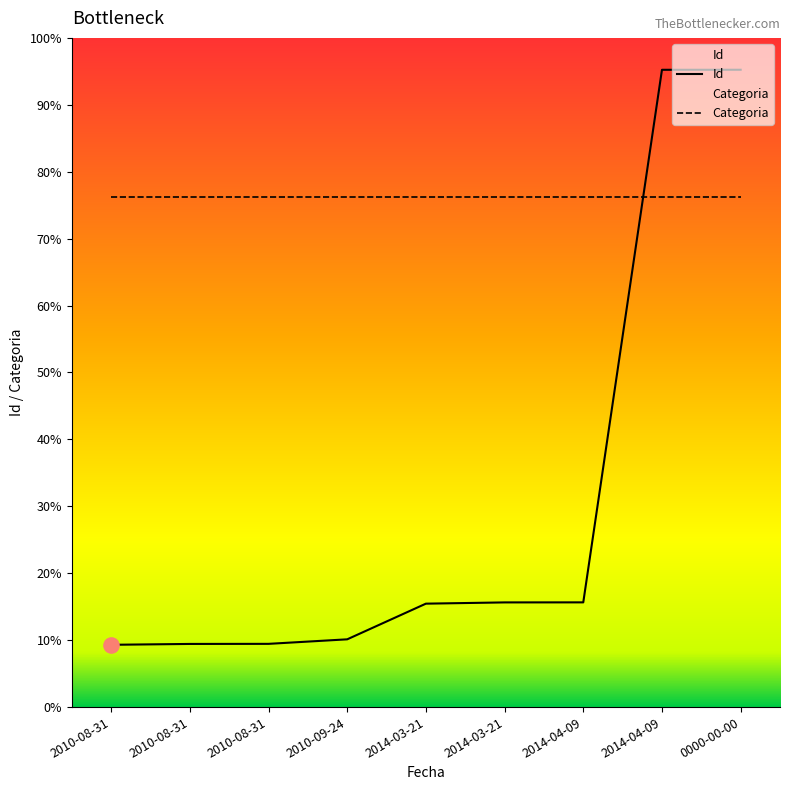

What is the change in value from 2014-03-21 to 0000-00-00?

+12394